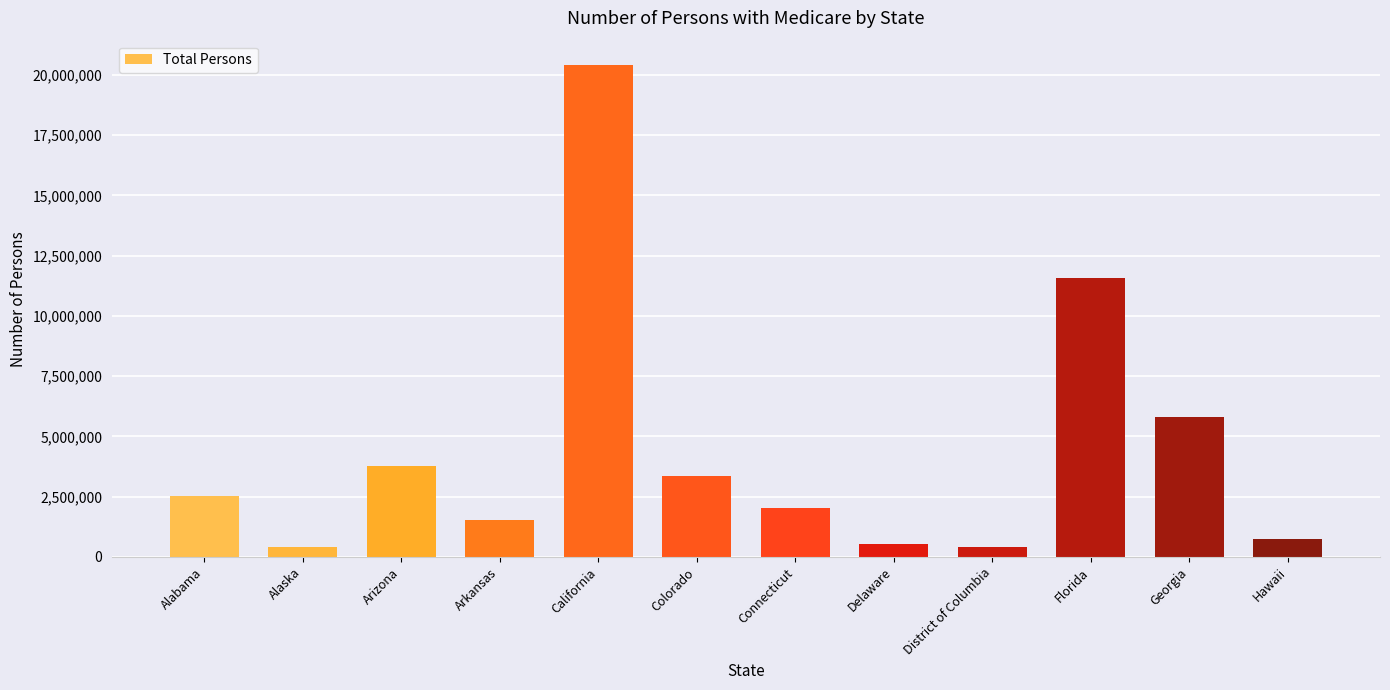

The chart shows a value of 3368782 at Colorado. True or false?

True